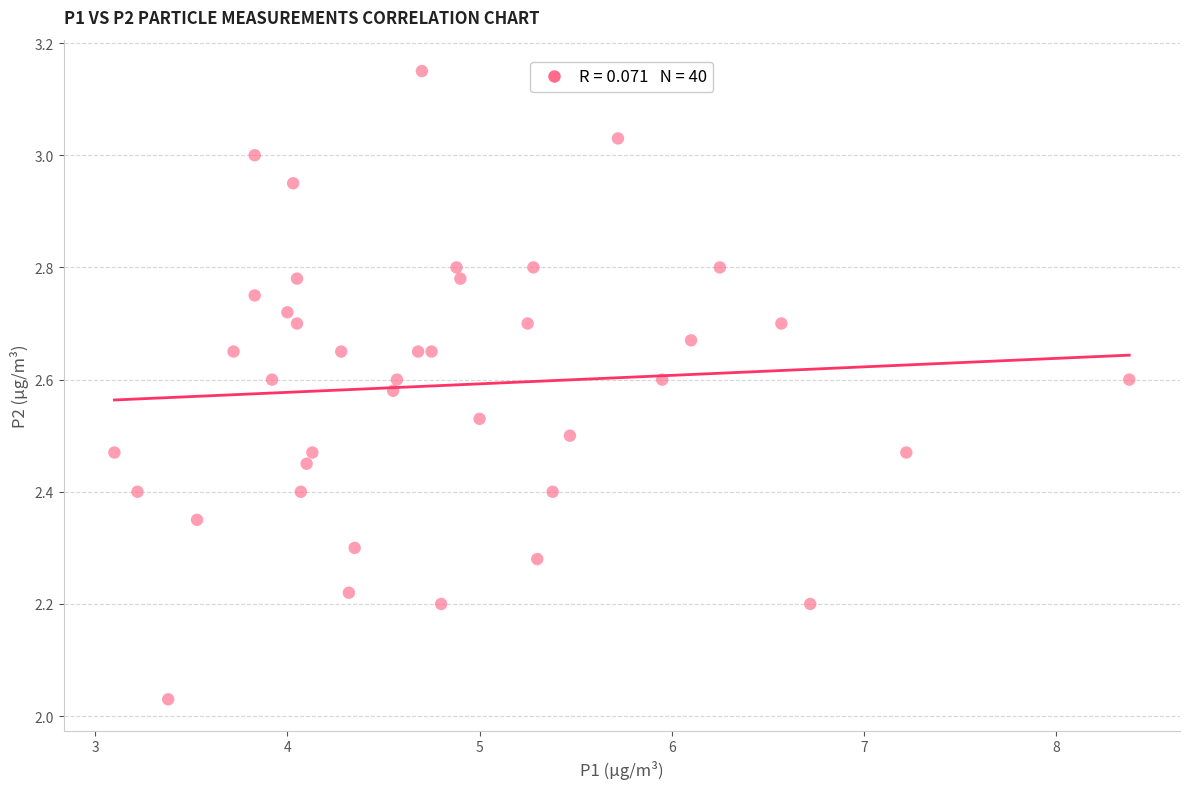

What is the range of X values (max minus min)?

5.3